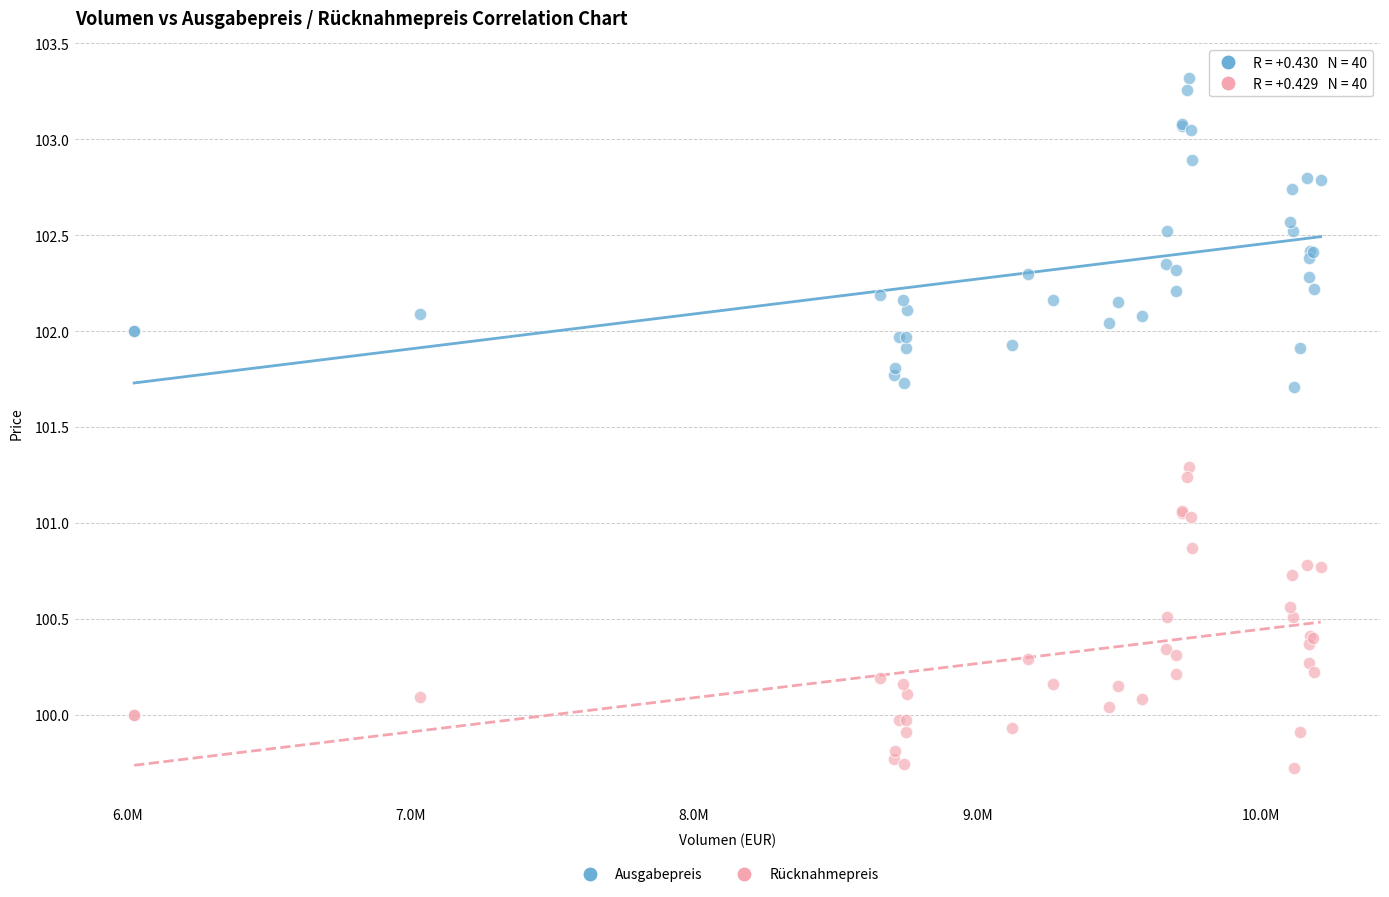

Which series contains the highest Y value?

Ausgabepreis